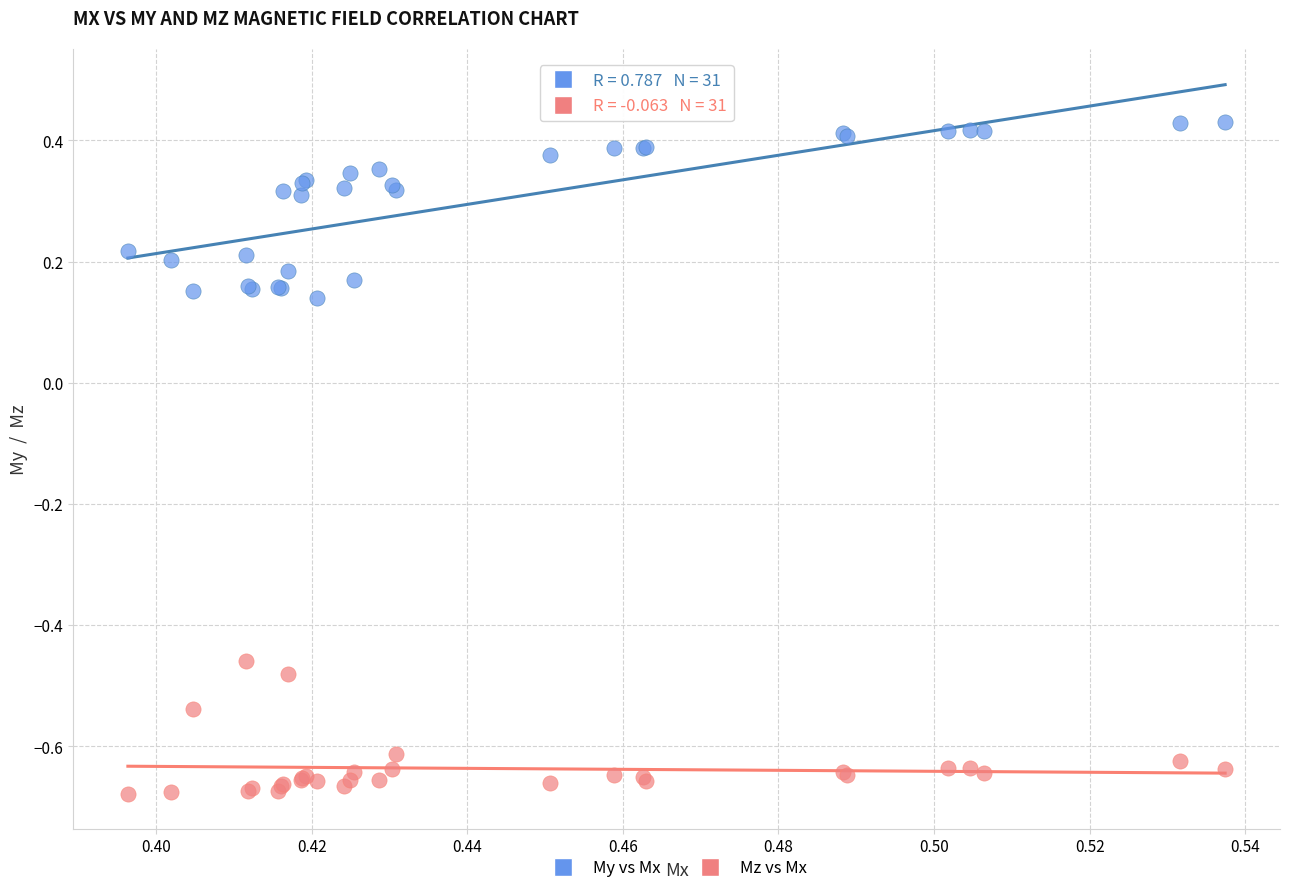

Which series reaches the minimum Y coordinate?

Mz vs Mx